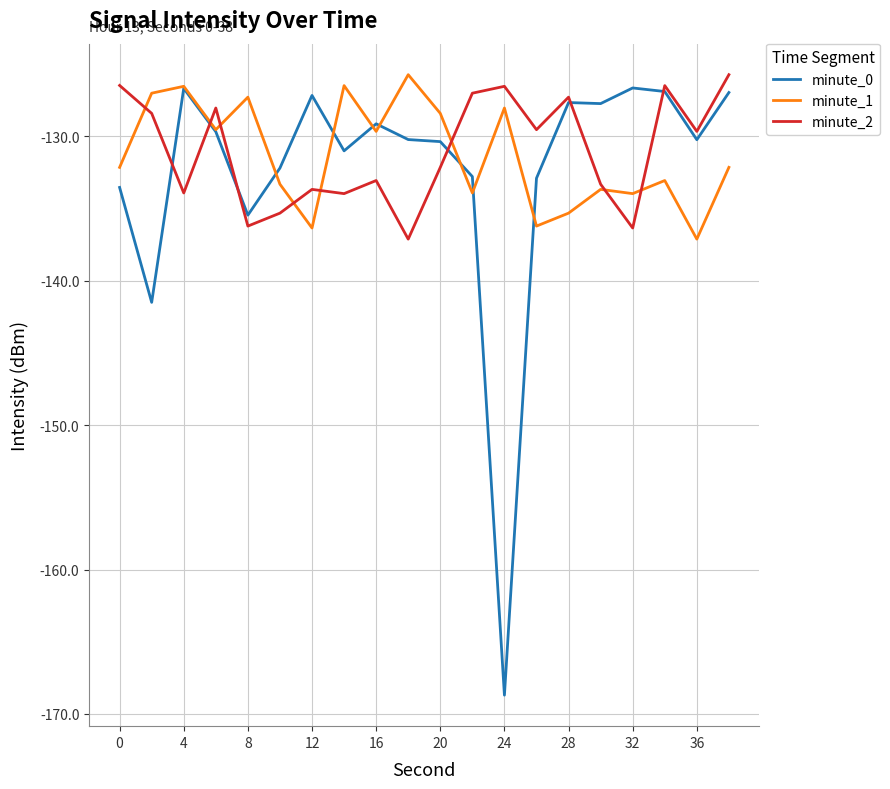

How many times do minute_2 and minute_0 cross each other?

6